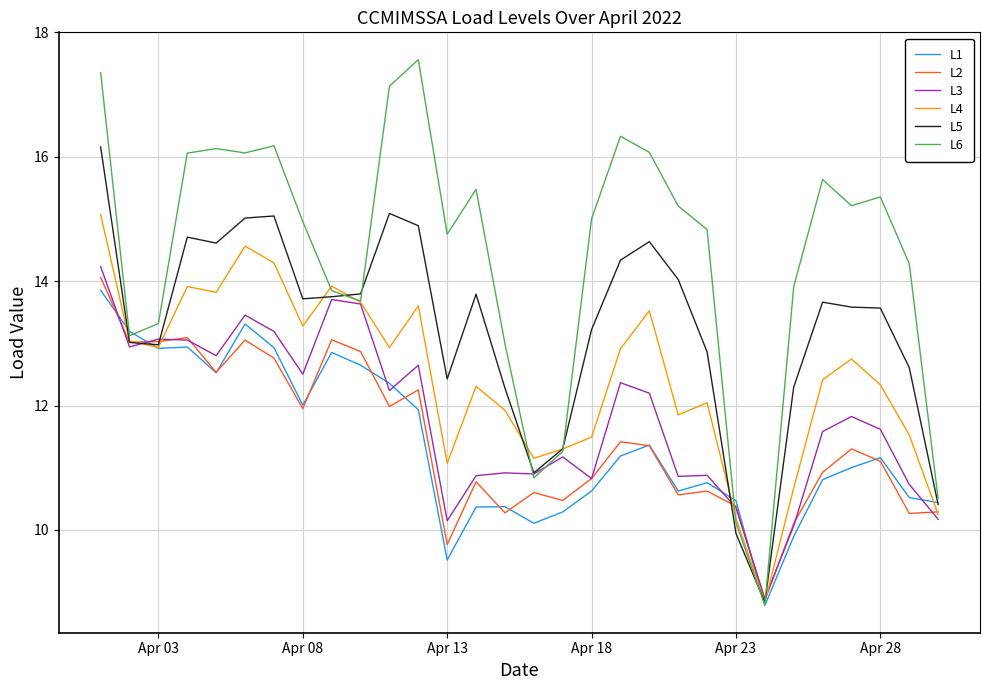

True or false: L3 and L1 intersect in this chart.

True